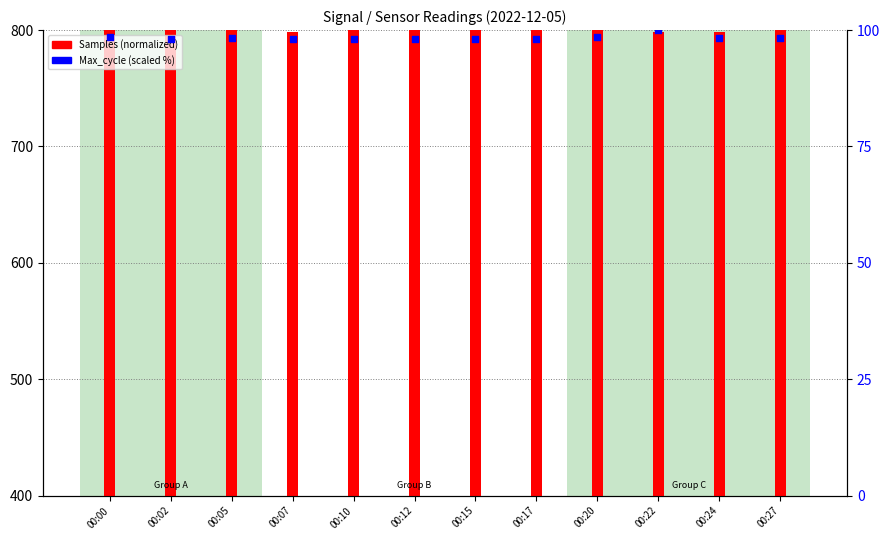

What is the ratio of the value at 00:05 to the value at 00:22?

1.0